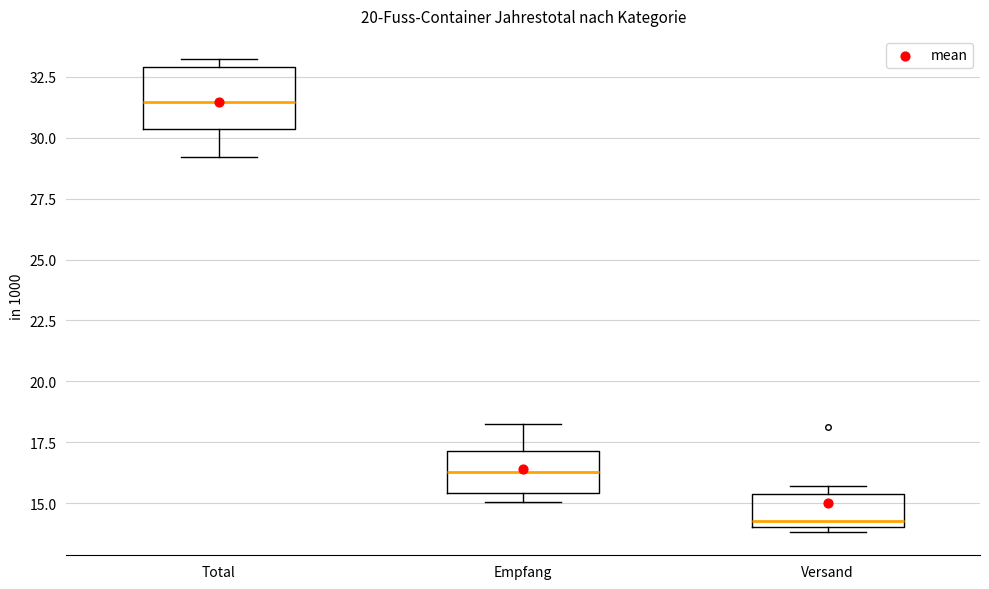

Which box has the lowest median line?

Versand